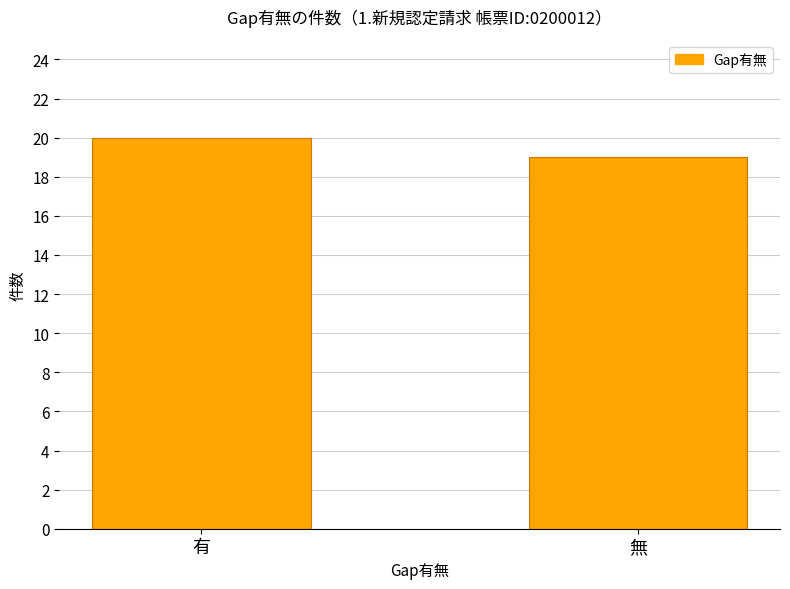

Reading right to left, what are all the values shown in this chart?

19	20